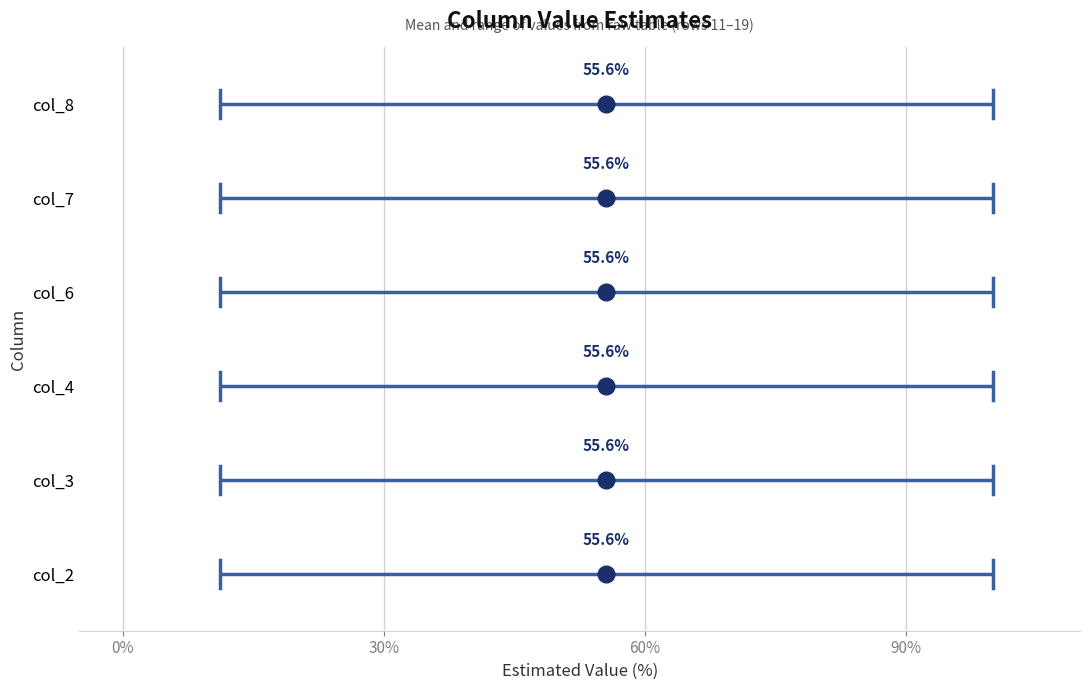

What position from the left is 0%?

1